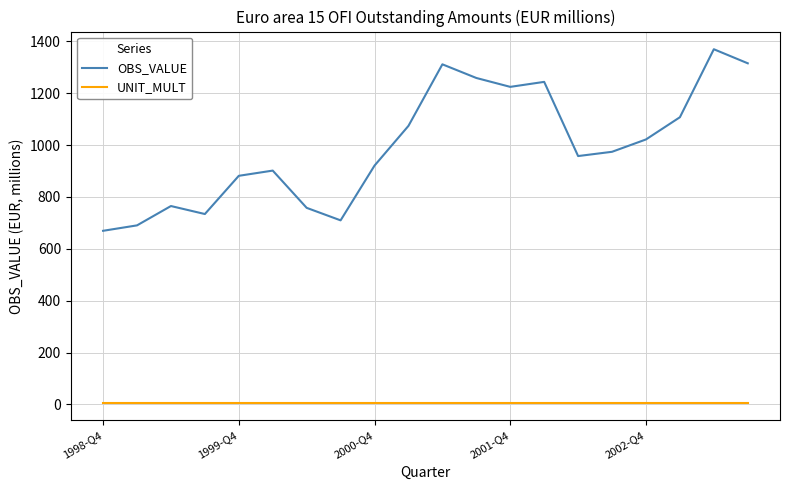

What are all the series names shown in the legend?

OBS_VALUE, UNIT_MULT